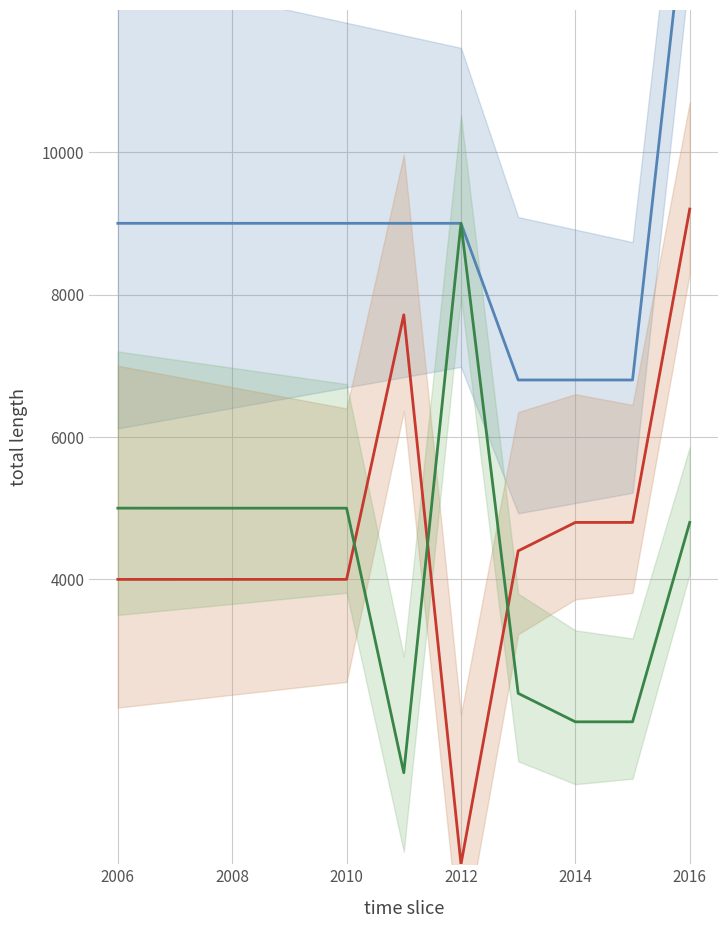

What is the difference between the maximum and second lowest values in the Participant Cost series?

7000.0